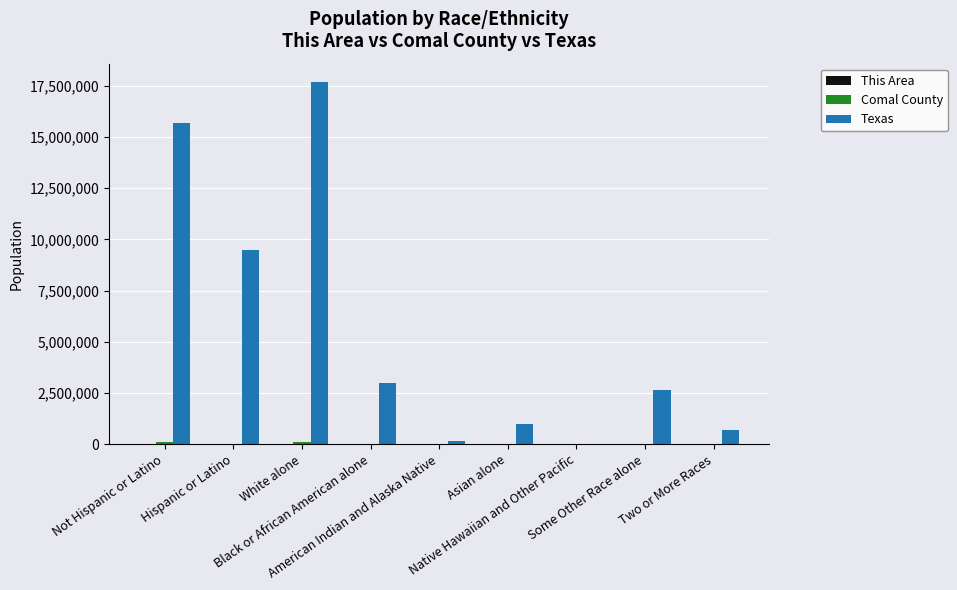

Between Not Hispanic or Latino and Some Other Race alone, which series saw the biggest shift?

Texas